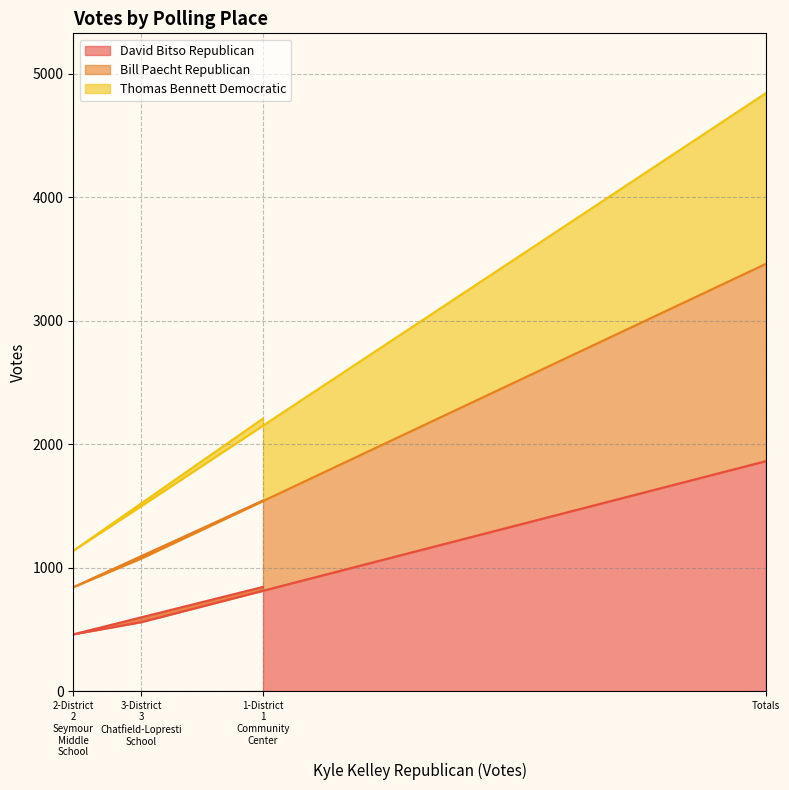

What position from the right is Totals?

1